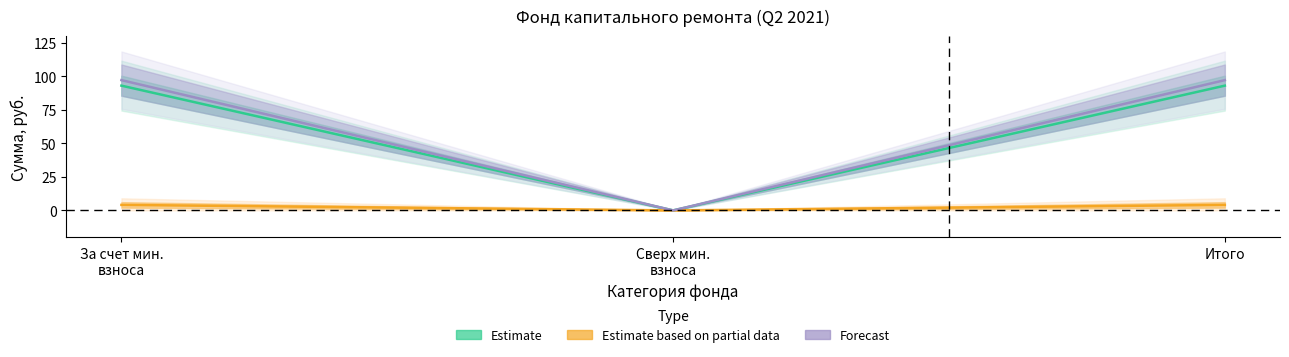

Which has a higher value, Сверх мин. взноса or Итого?

Итого